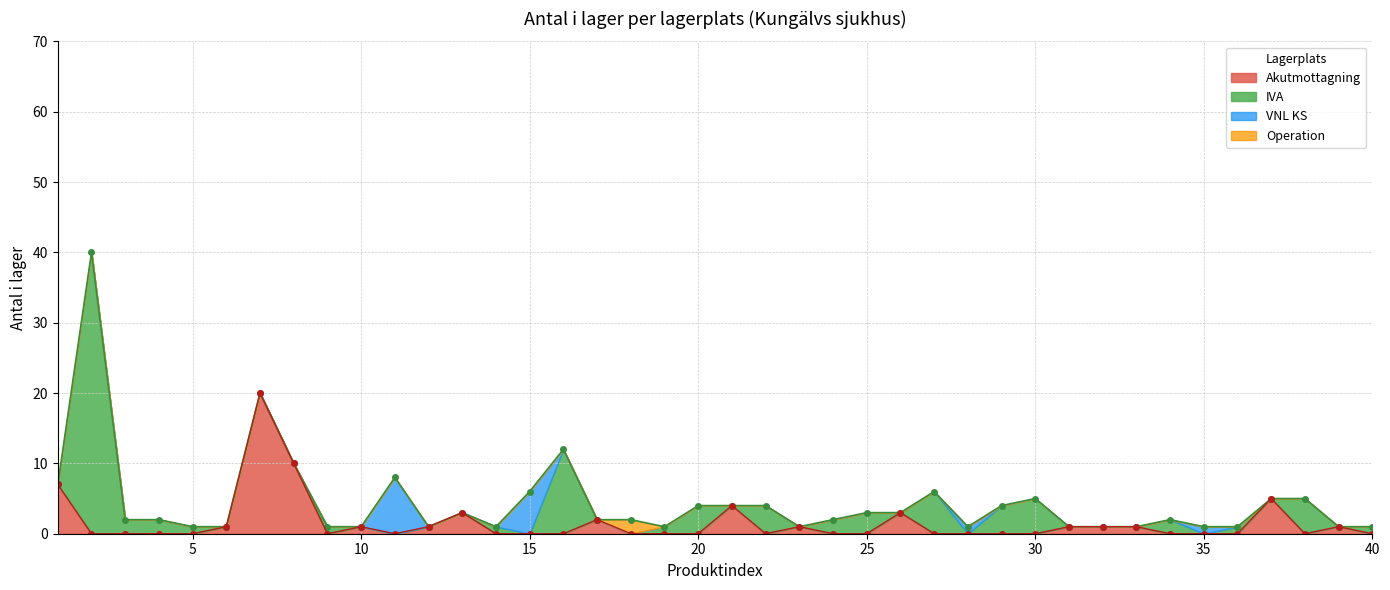

What is the difference between the maximum and second lowest values?

39